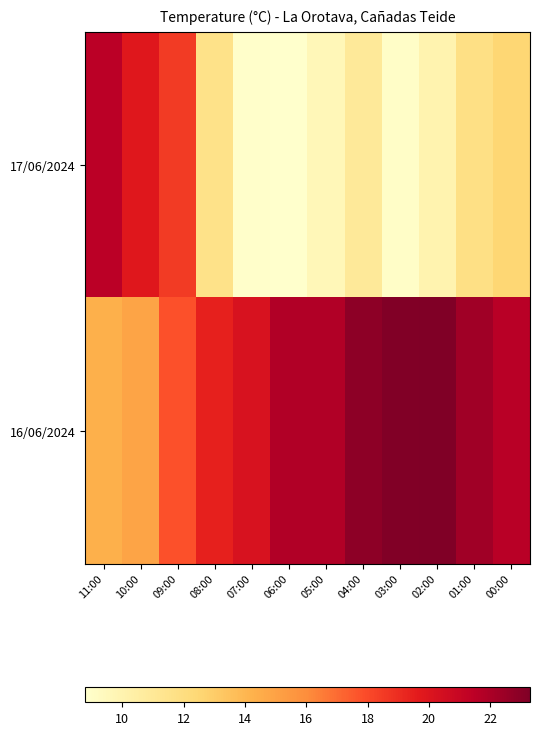

Reading right to left, transcribe all the data shown in this chart.

17/06/2024: 00:00=12.5	01:00=11.8	02:00=10.0	03:00=9.0	04:00=10.9	05:00=9.6	06:00=8.8	07:00=8.9	08:00=11.6	09:00=18.5	10:00=19.8	11:00=21.5
16/06/2024: 00:00=21.6	01:00=22.3	02:00=23.3	03:00=23.2	04:00=22.9	05:00=21.8	06:00=21.8	07:00=20.2	08:00=19.4	09:00=17.8	10:00=14.9	11:00=14.3